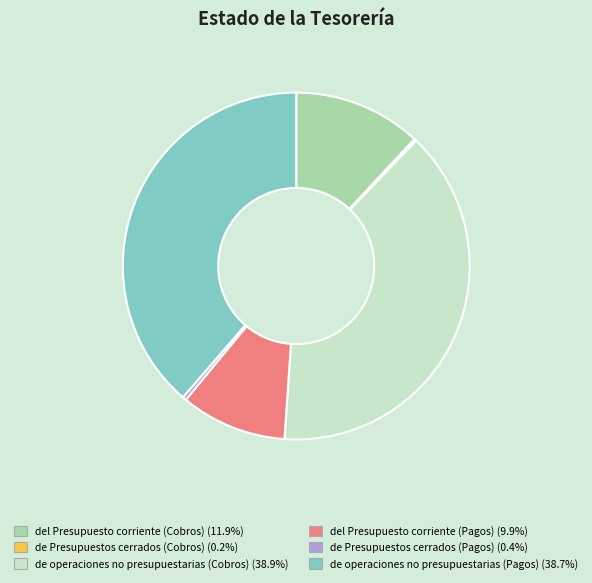

Between de operaciones no presupuestarias (Pagos) and de Presupuestos cerrados (Pagos), which is larger?

de operaciones no presupuestarias (Pagos)